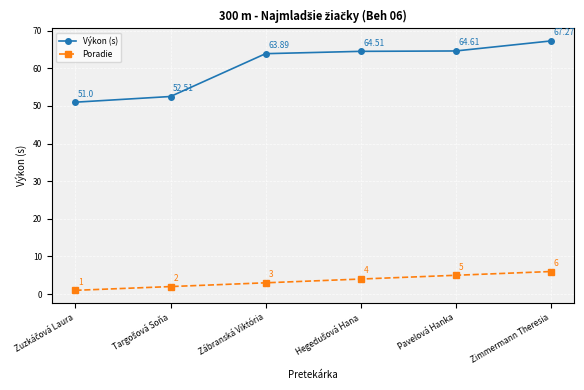

Count the number of data series in this chart.

2